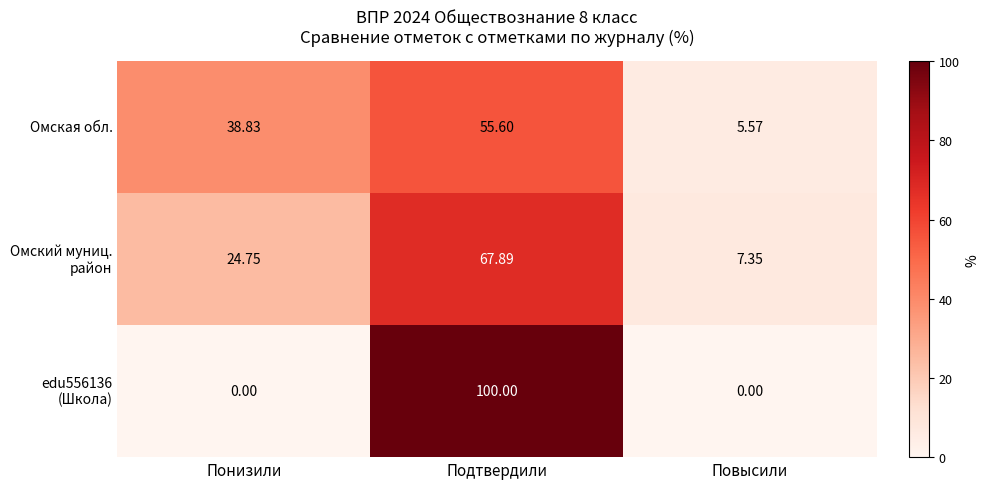

How many series are shown in this chart?

3